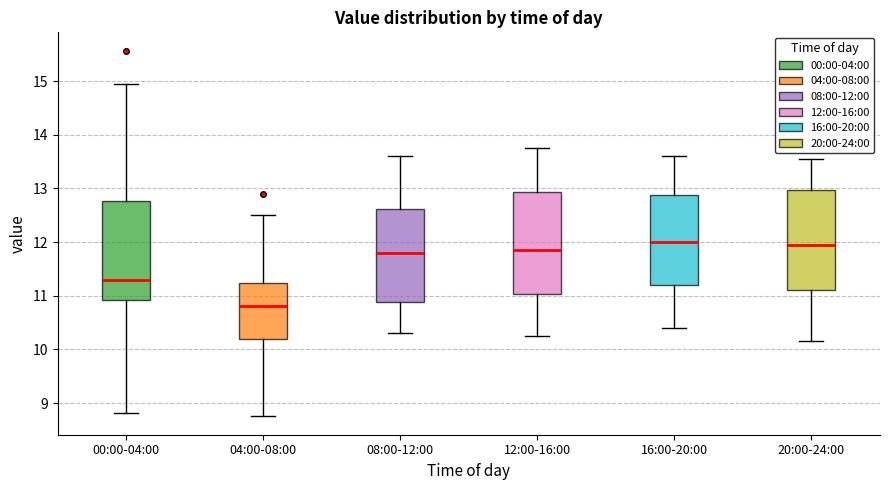

Where is the lower edge of the box for 16:00-20:00 on the y-axis? The values are not printed on the chart, so give them approximately, as read against the axis.

11.2